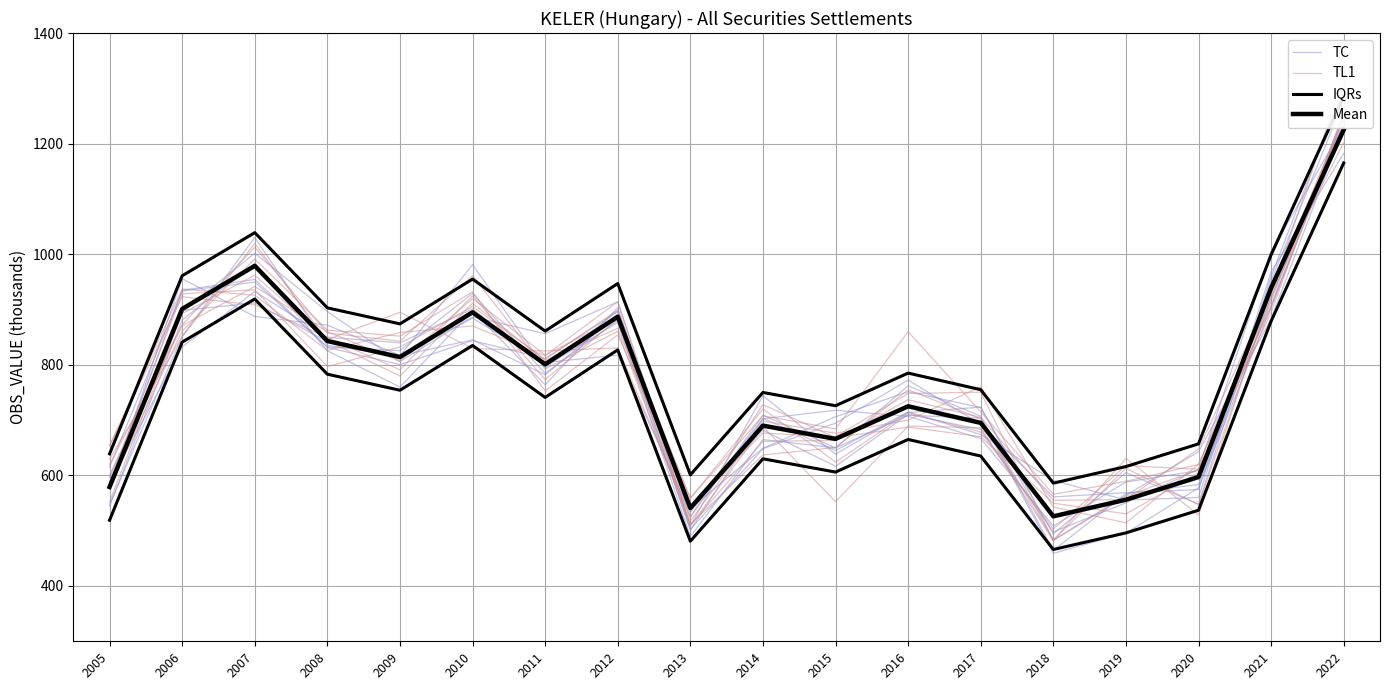

What value does the Mean series have at 2007?

979.0